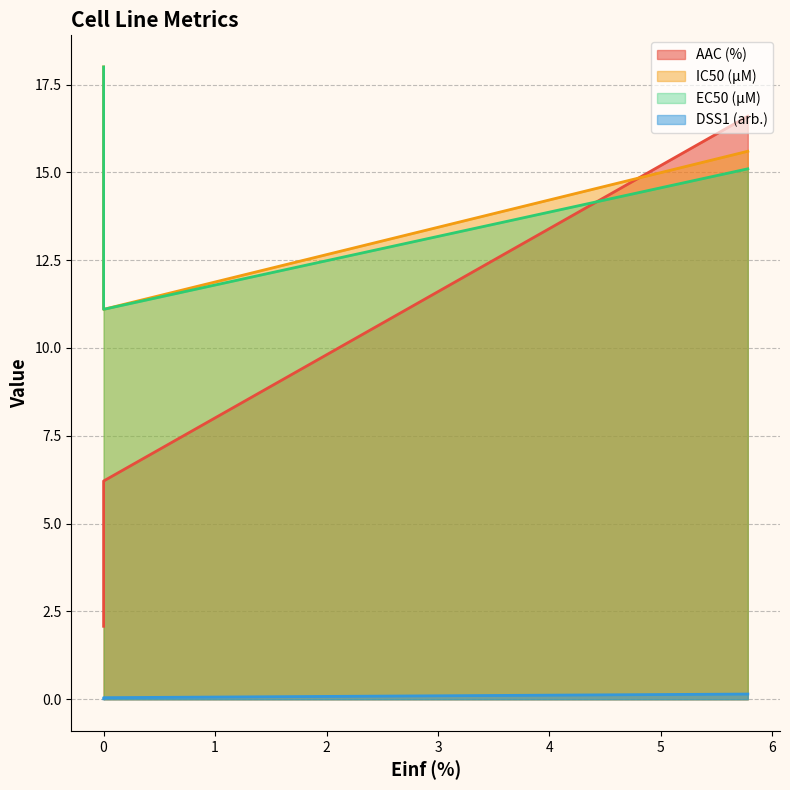

What are all the series names shown in the legend?

AAC (%), IC50 (µM), EC50 (µM), DSS1 (arb.)